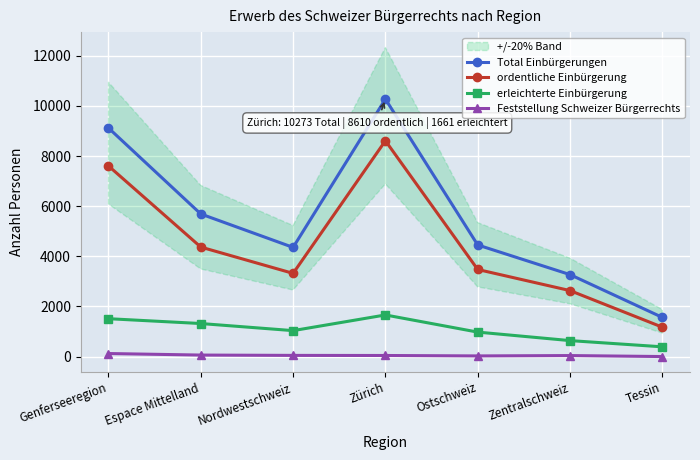

What is the approximate value of erleichterte Einbürgerung at Espace Mittelland, to the nearest 100?

1300